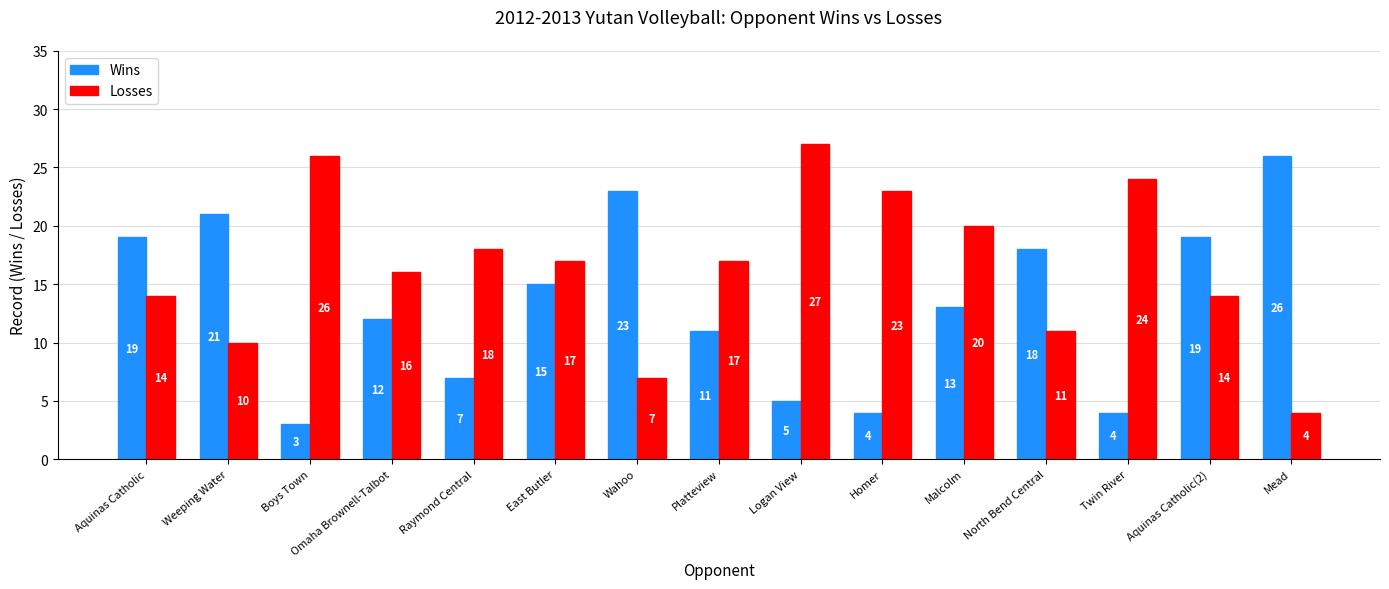

What is the smallest value displayed?

3